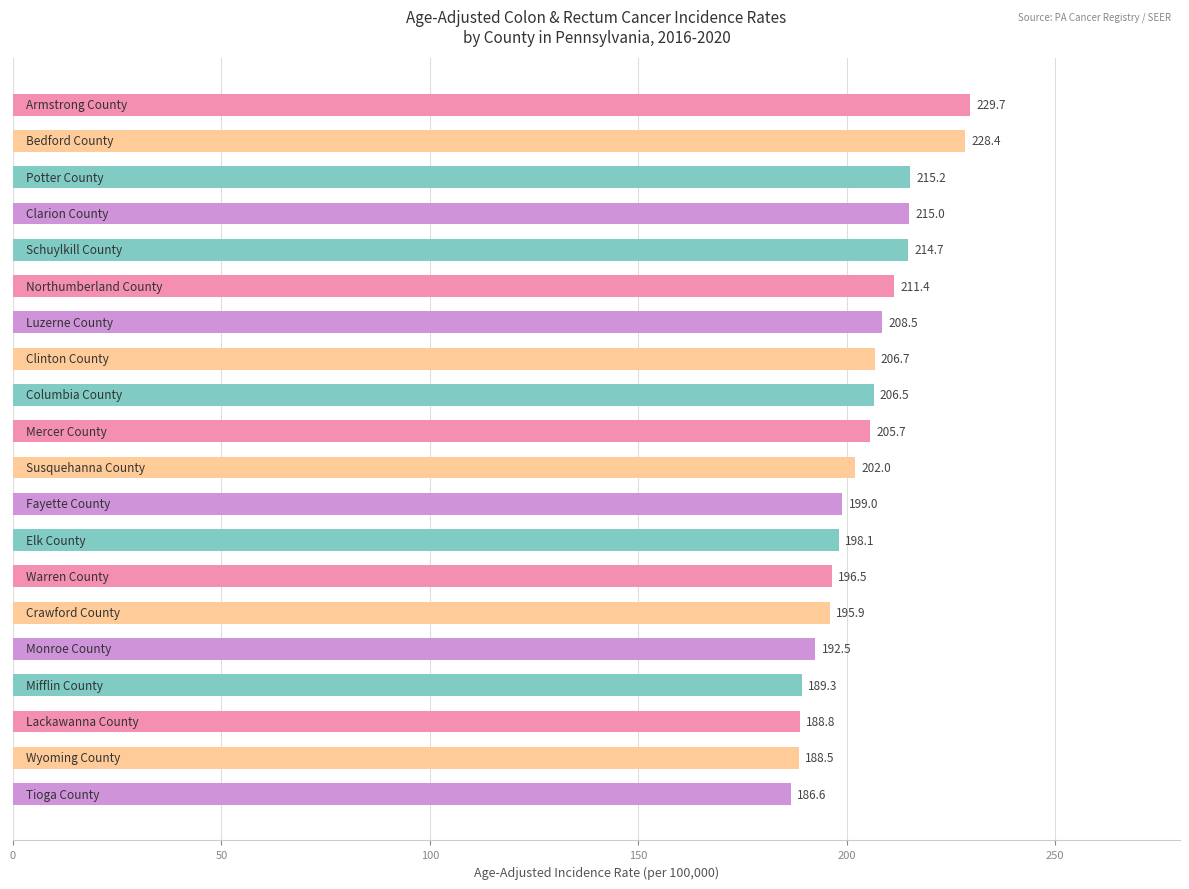

How many data points are less than 205?

10